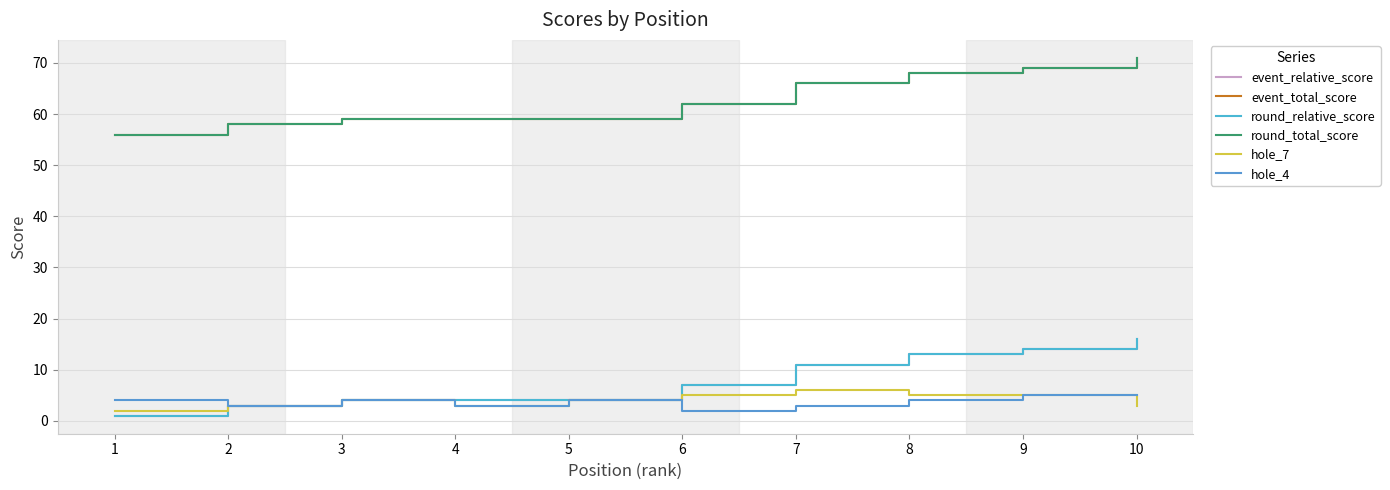

Is this an area chart (filled region under the line)?

No